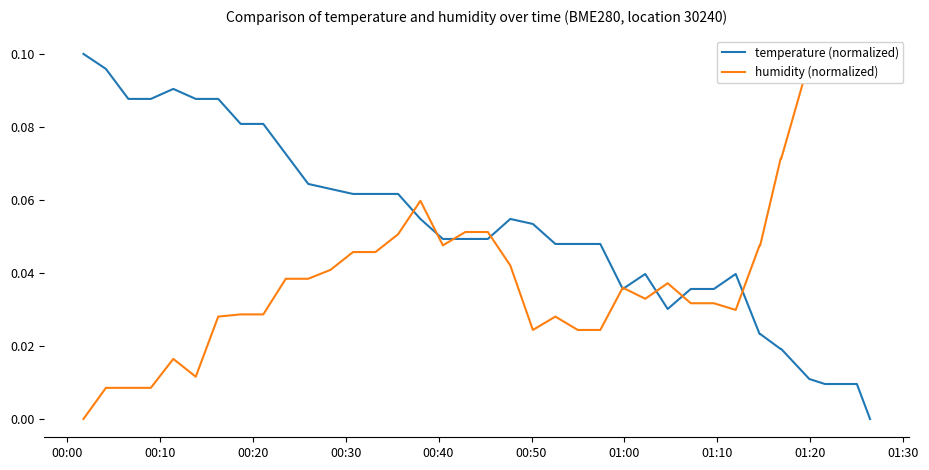

Is the value of humidity (normalized) at 15 greater than the value of temperature (normalized) at 16?

Yes